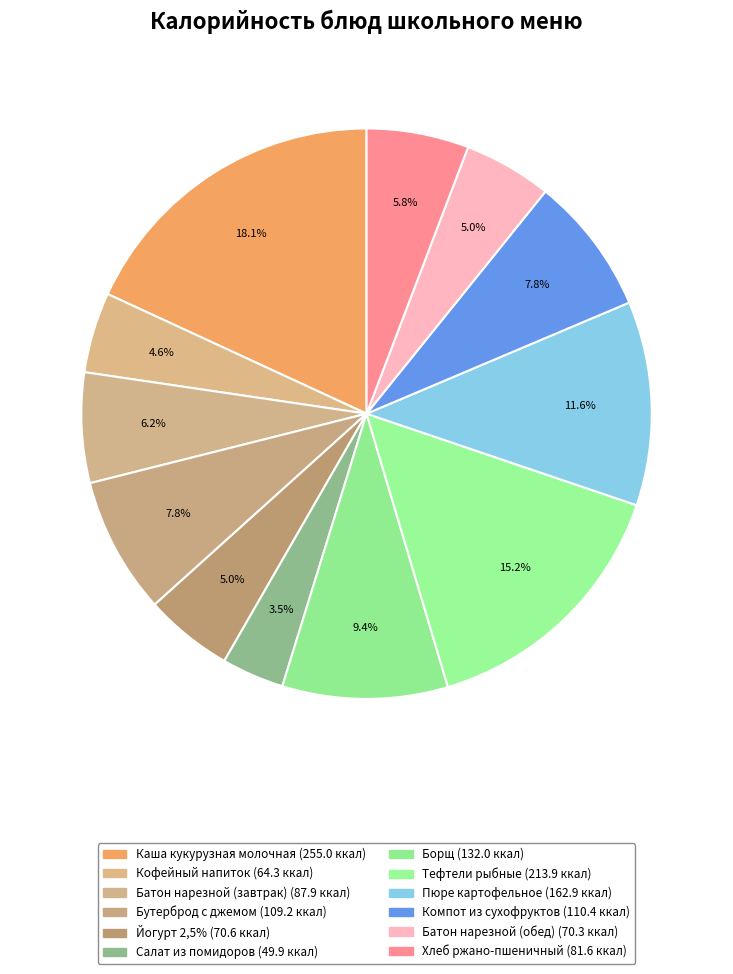

How many slices are in this pie chart?

12